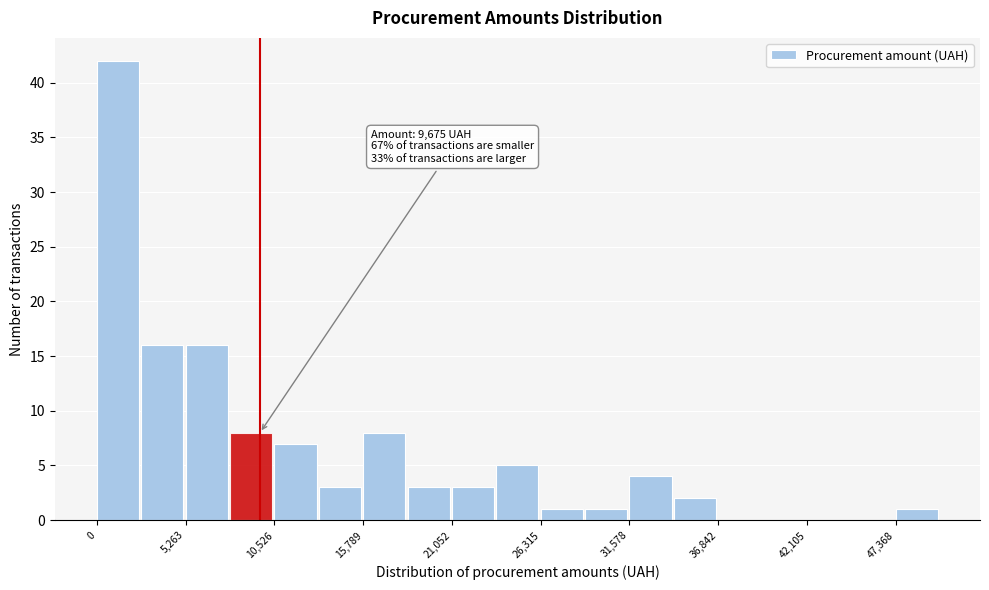

Read against the x-axis, roughly where is the centre of the tallest bar?

1000